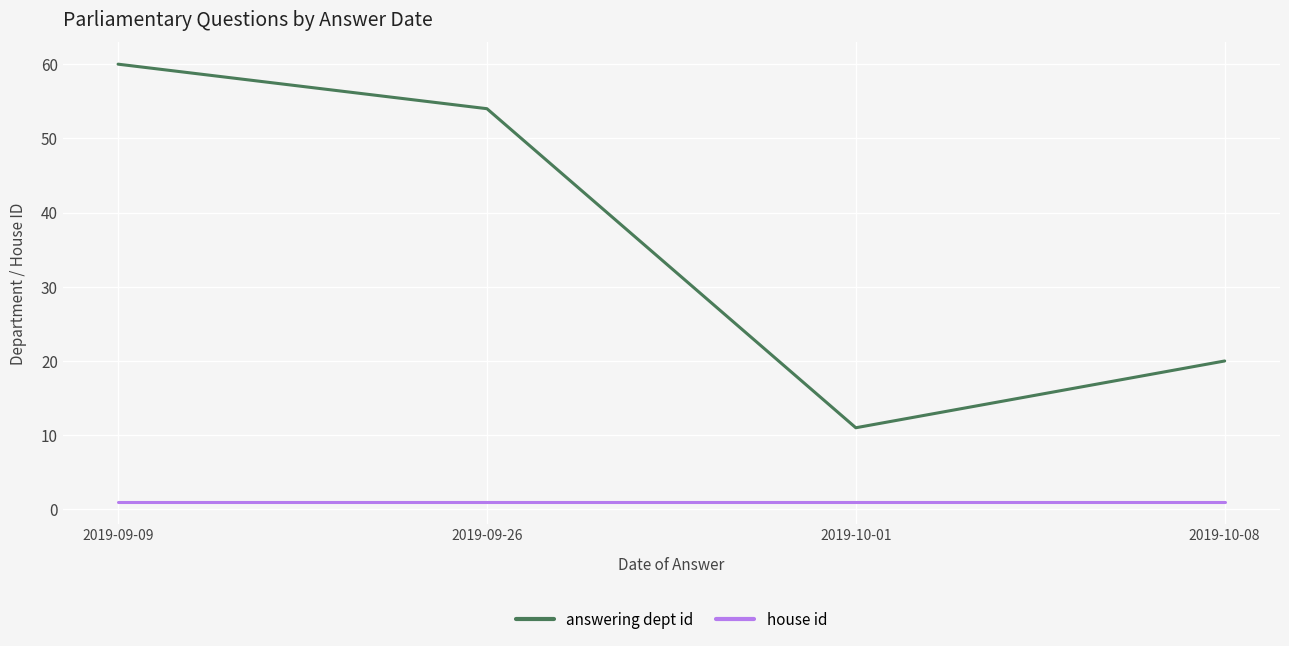

Reading left to right, extract all data points from this chart.

answering dept id: 2019-09-09=60	2019-09-26=54	2019-10-01=11	2019-10-08=20
house id: 2019-09-09=1	2019-09-26=1	2019-10-01=1	2019-10-08=1